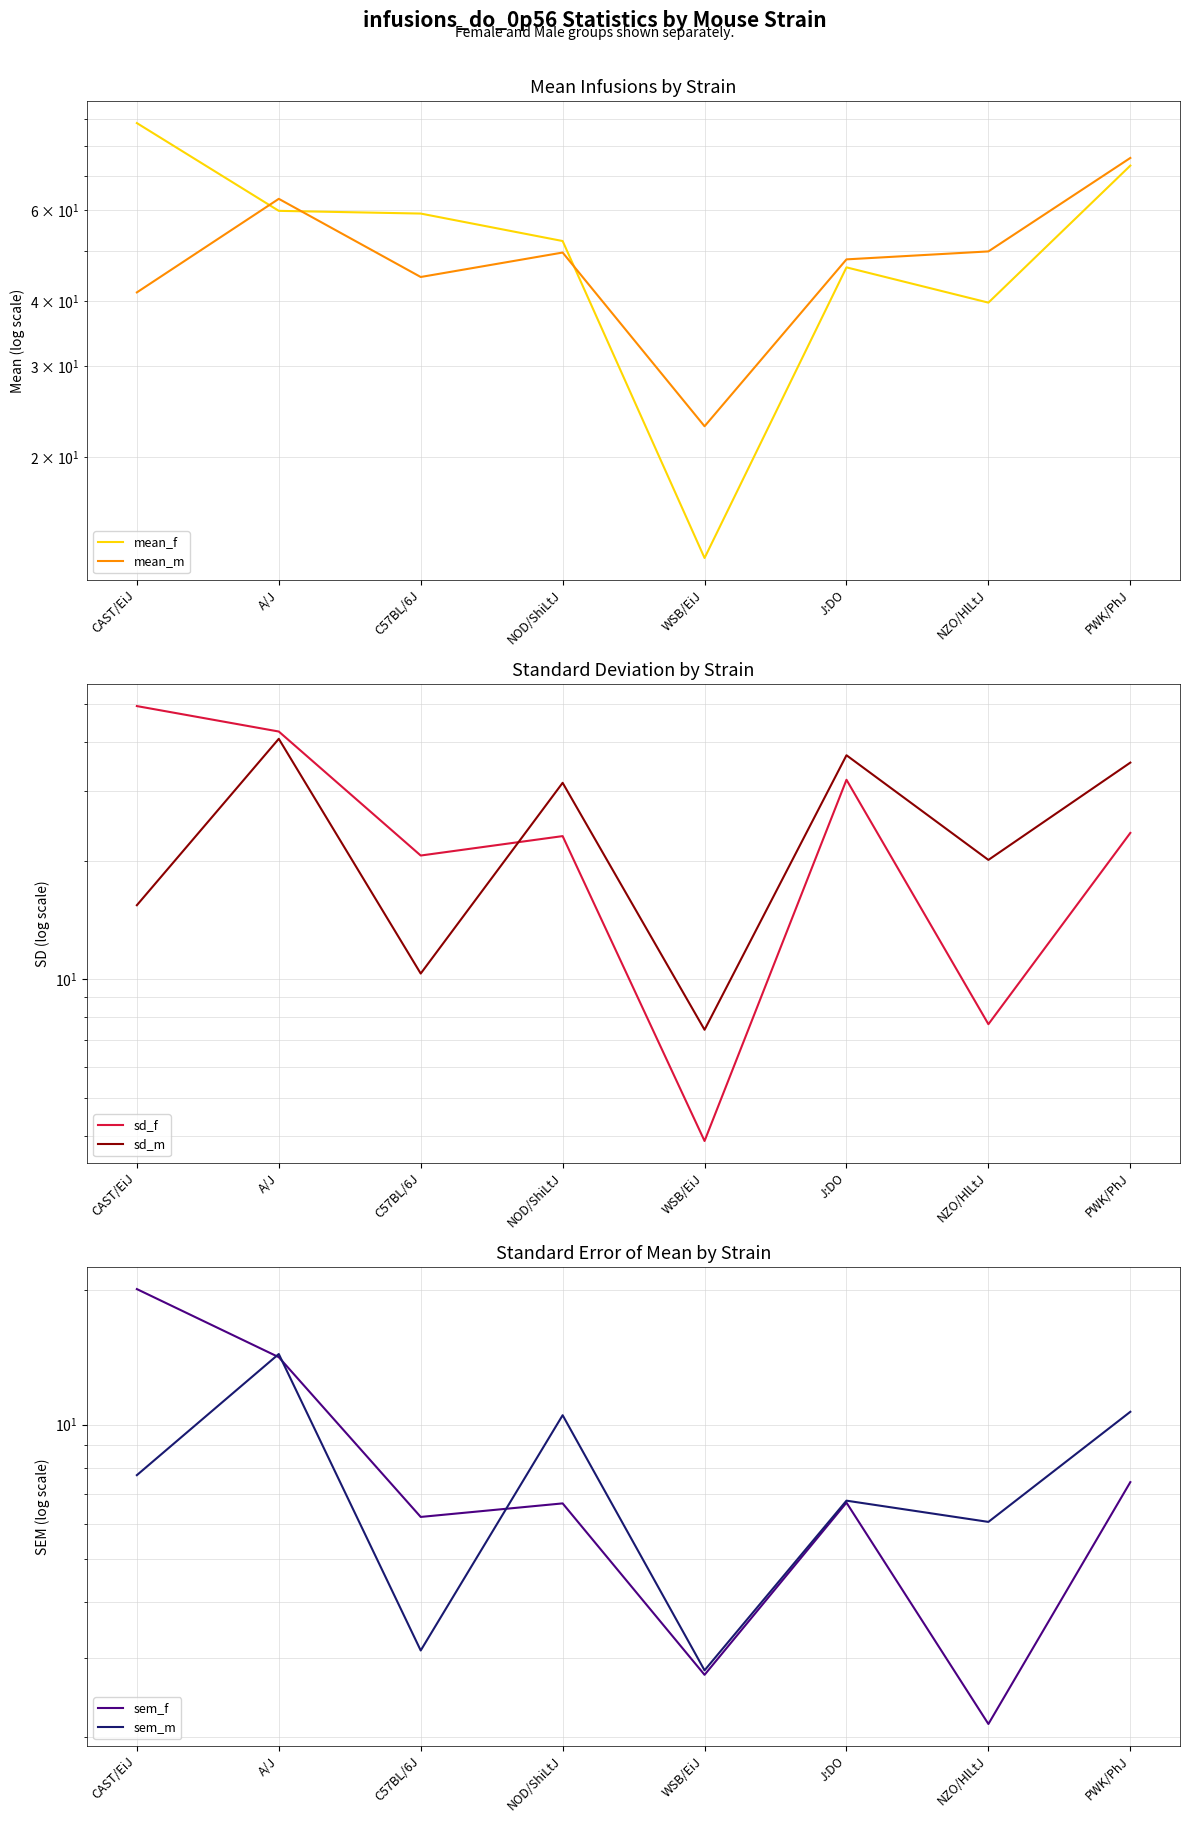

The sd_f series shows 7.7 at J:DO. True or false?

False